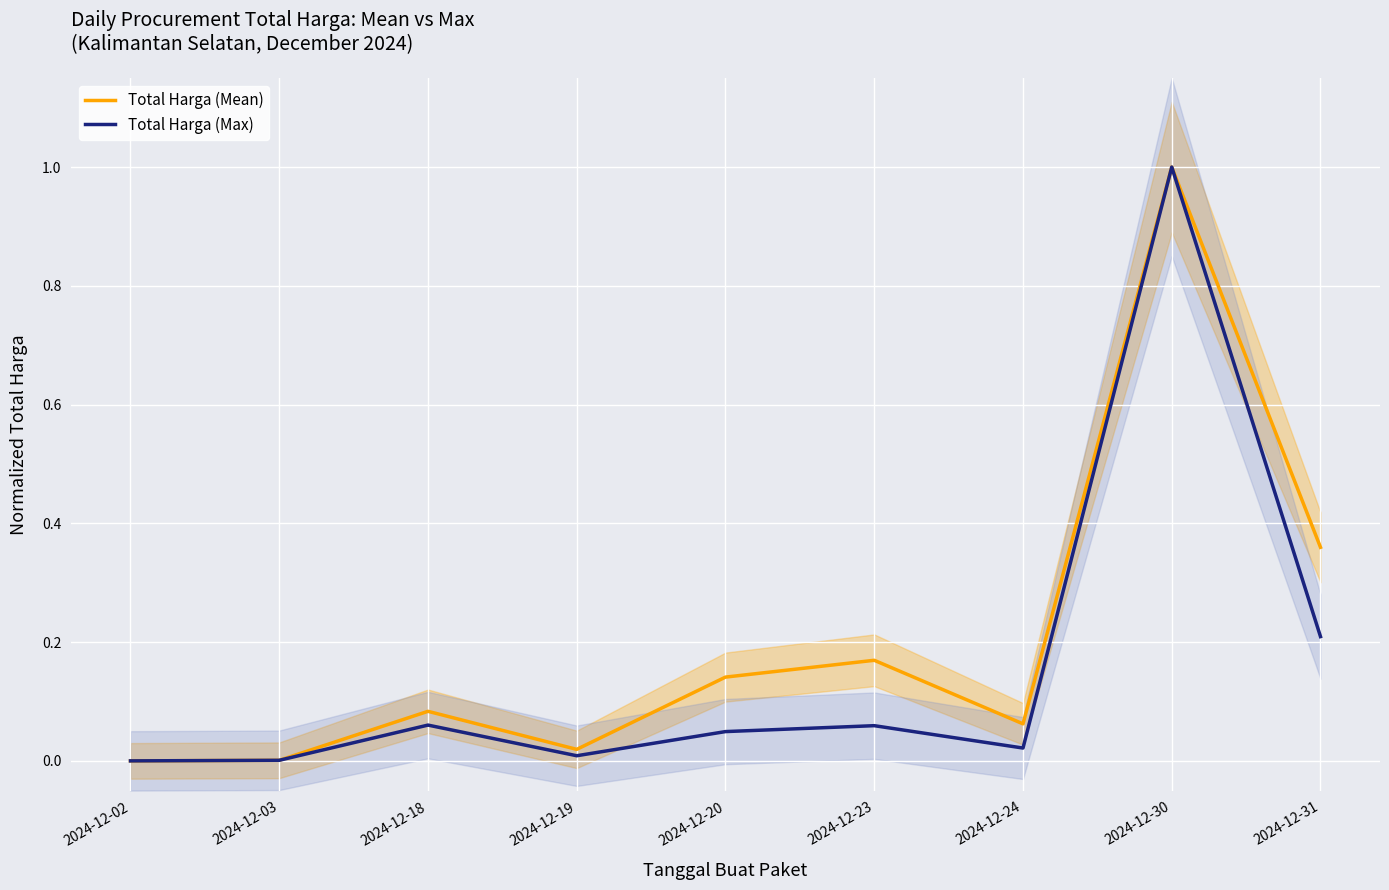

True or false: Total Harga (Mean) has a value of 0.1 at 2024-12-24.

True